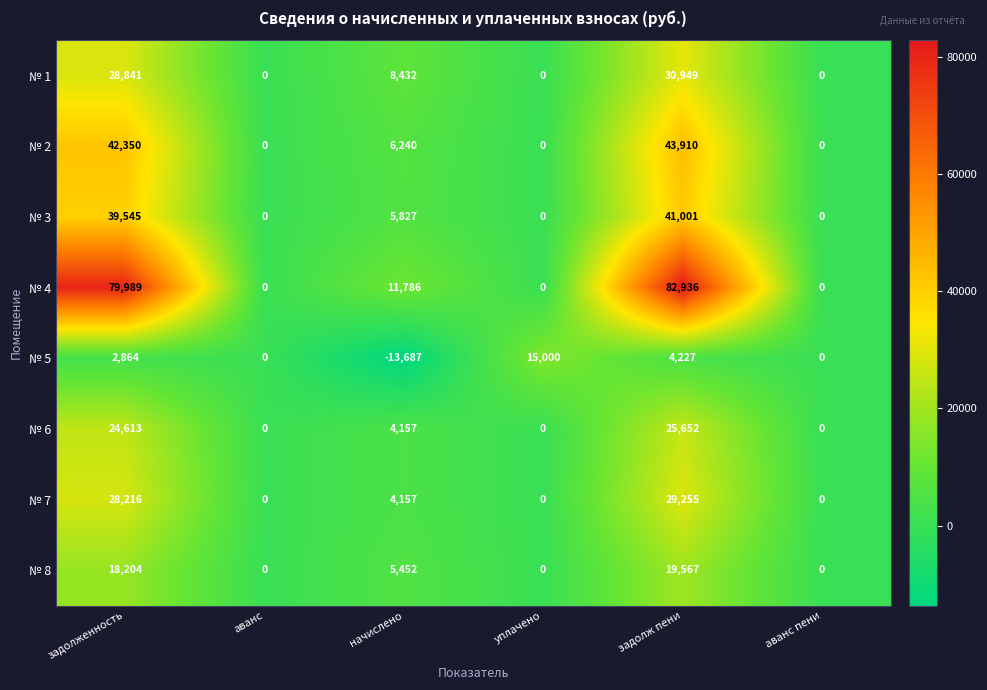

Is it true that № 3 equals 62305 at задолженность?

False